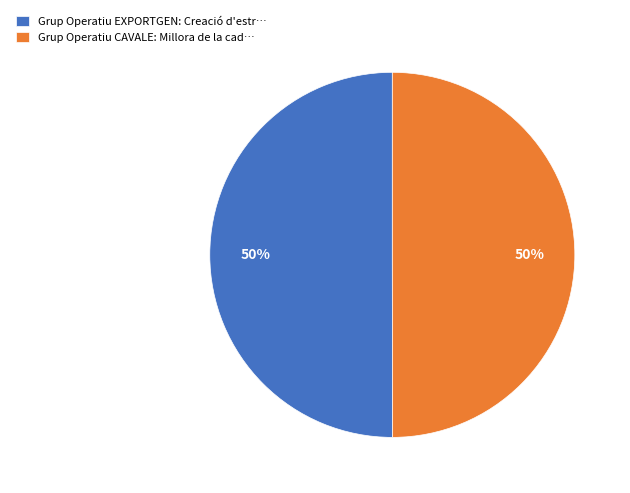

What is the ratio of the value at Grup Operatiu EXPORTGEN to the value at Grup Operatiu CAVALE?

1.0